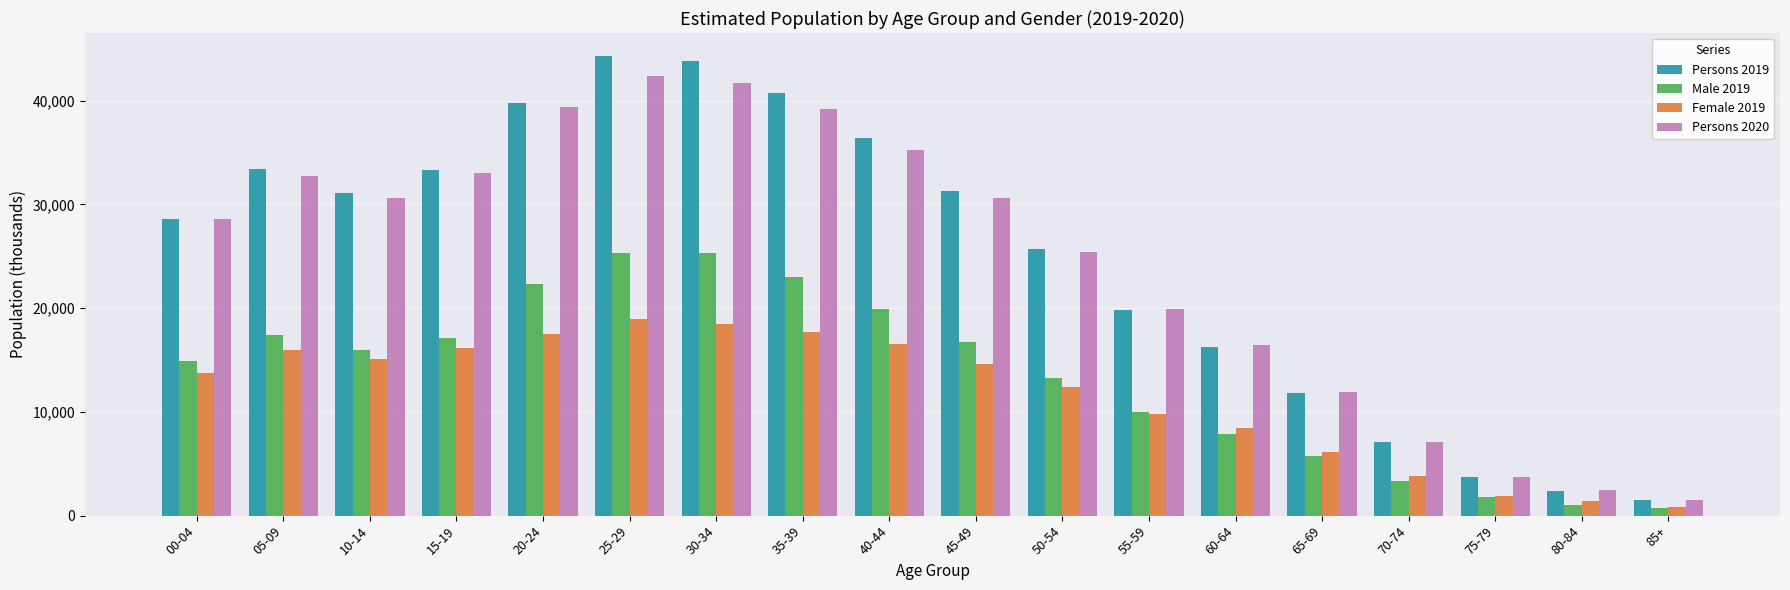

At how many categories does at least one series exceed 24286?

11